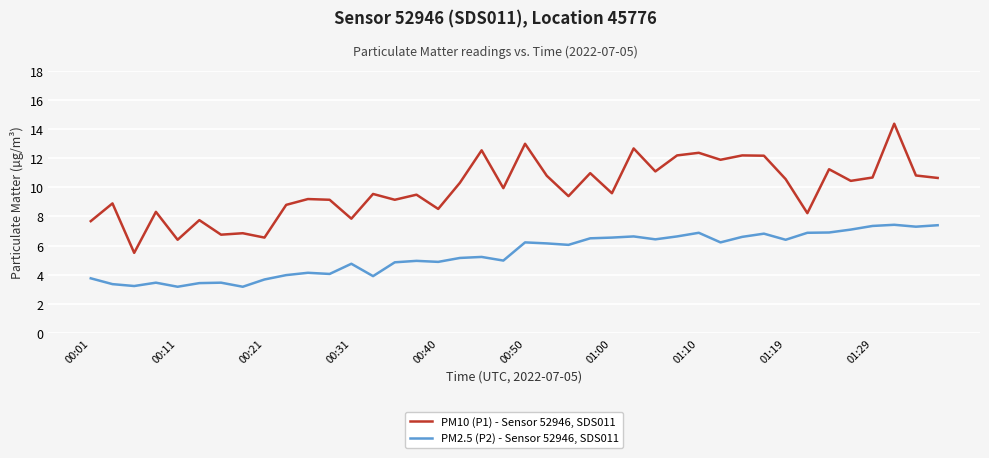

In PM2.5 (P2) - Sensor 52946, SDS011, how many points are higher than both neighbors (excluding endpoints)?

11